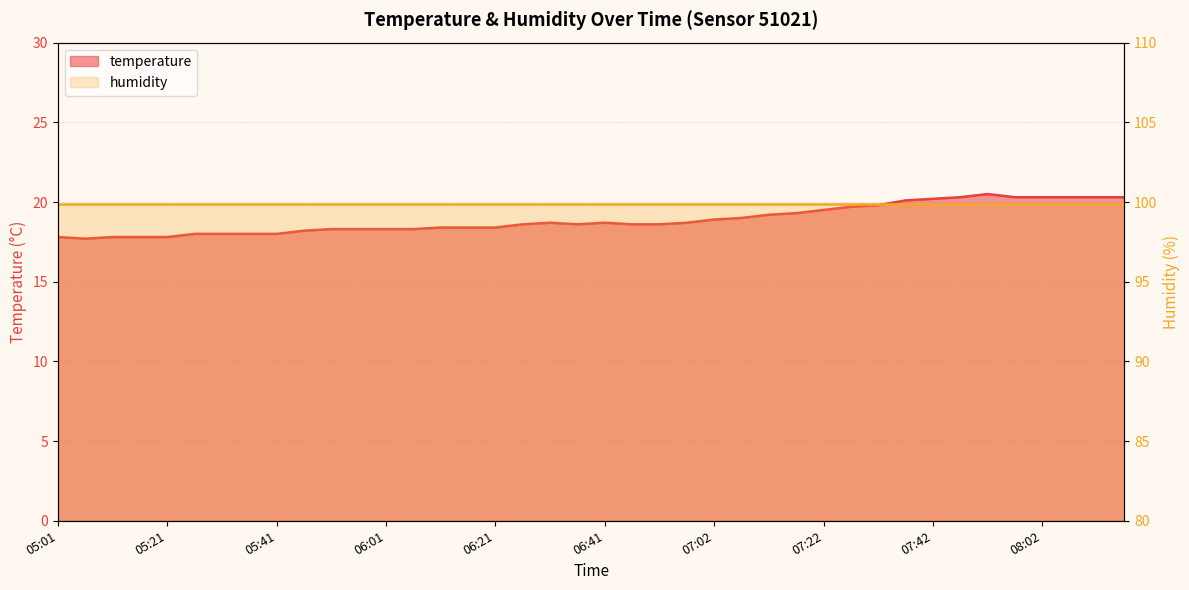

The chart shows a value of 17.8 at 05:01. True or false?

True